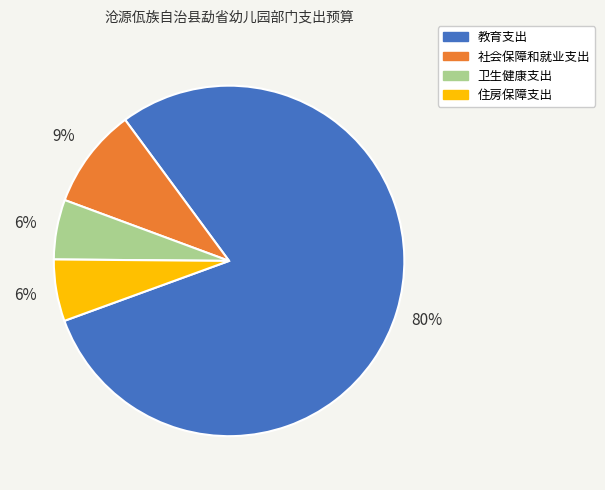

True or false: 教育支出 accounts for 70% of the total.

False